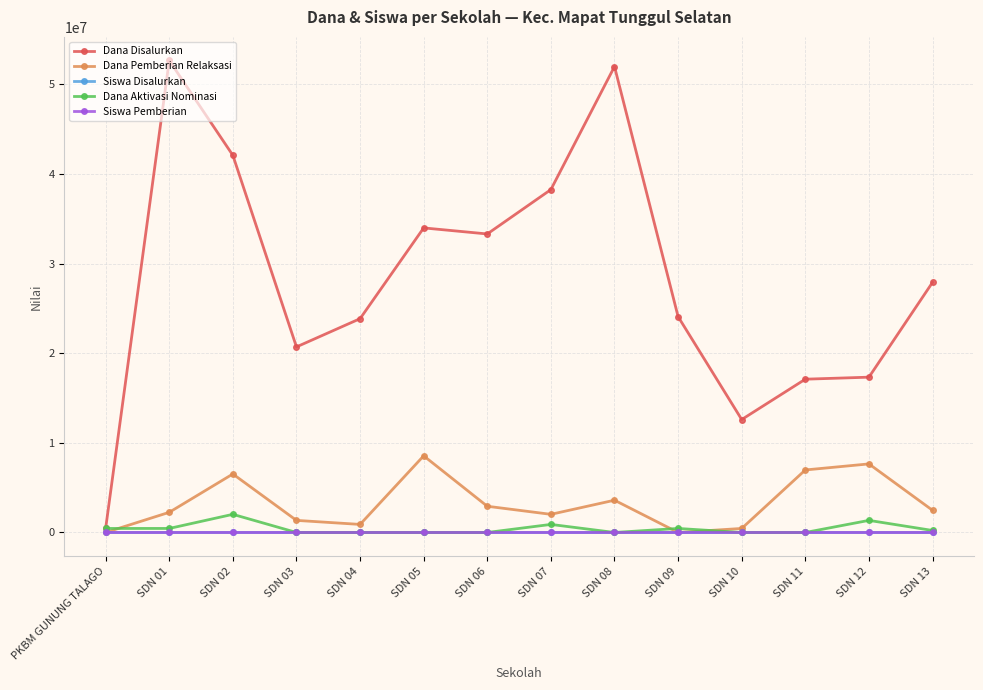

Which series has the largest total across all categories?

Dana Disalurkan